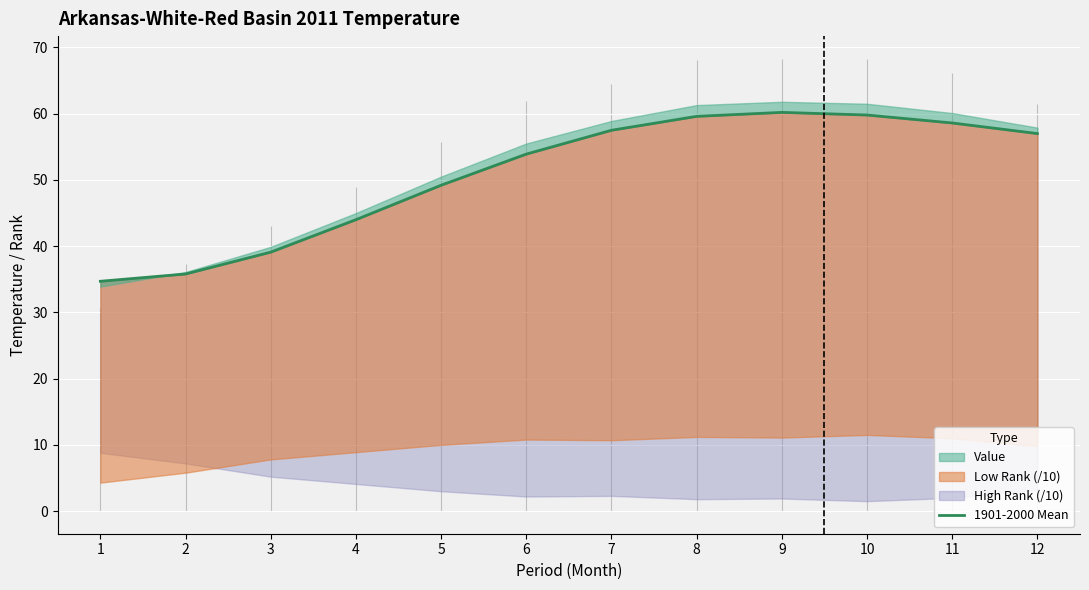

Rank the categories by value from highest to lowest.

9, 10, 8, 11, 7, 12, 6, 5, 4, 3, 2, 1